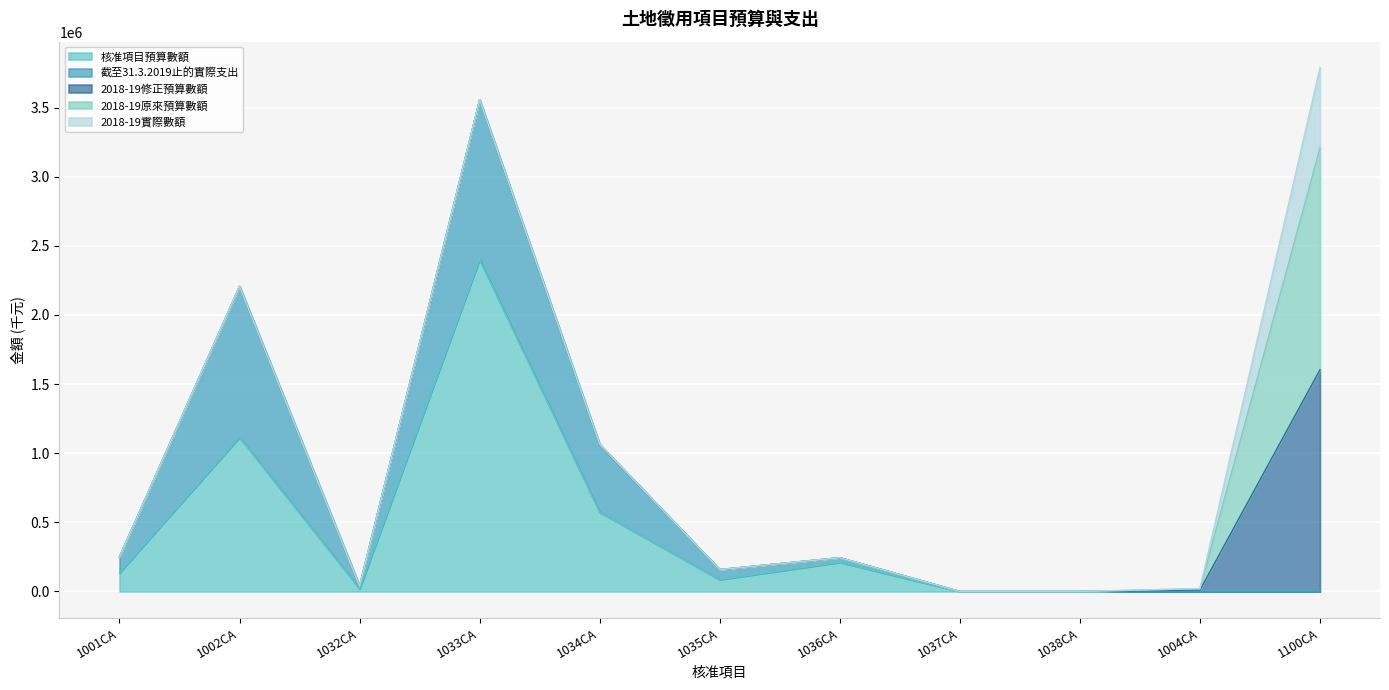

True or false: 截至31.3.2019止的實際支出 and 2018-19實際數額 cross at least once.

False